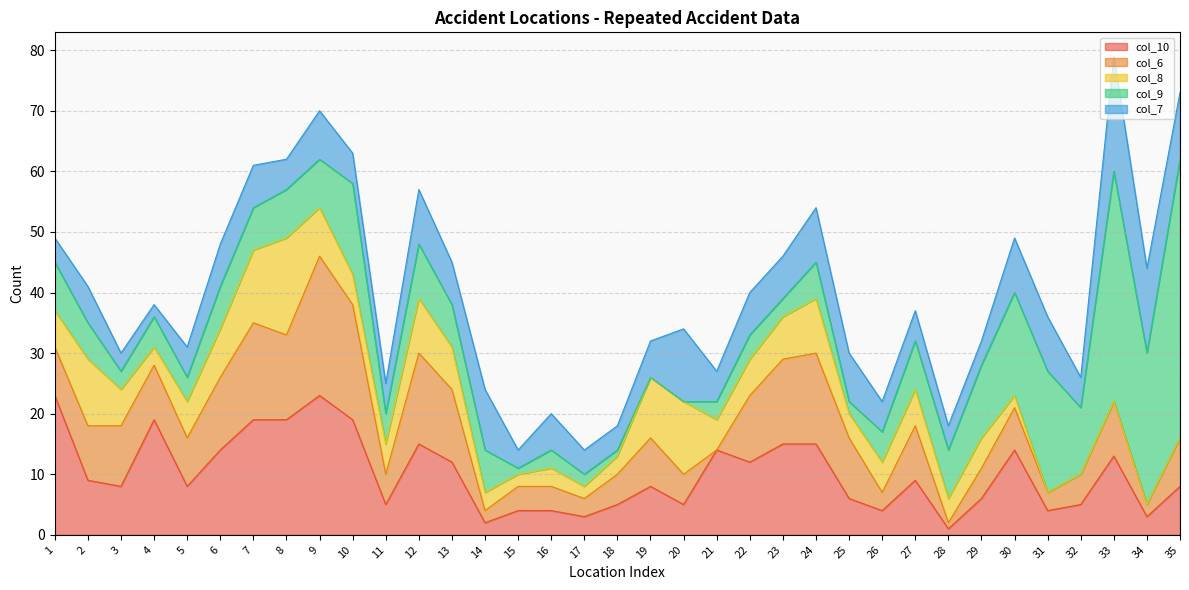

What is the value of the col_9 point at the 4th from the left?

5